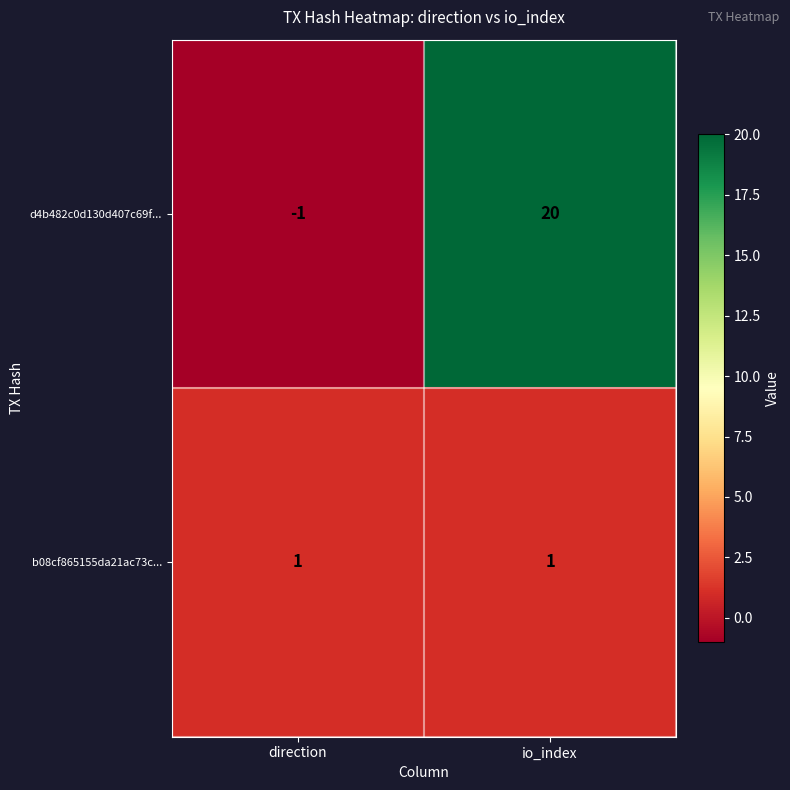

List the series in order of their overall mean, highest first.

d4b482c0d130d407c69f..., b08cf865155da21ac73c...